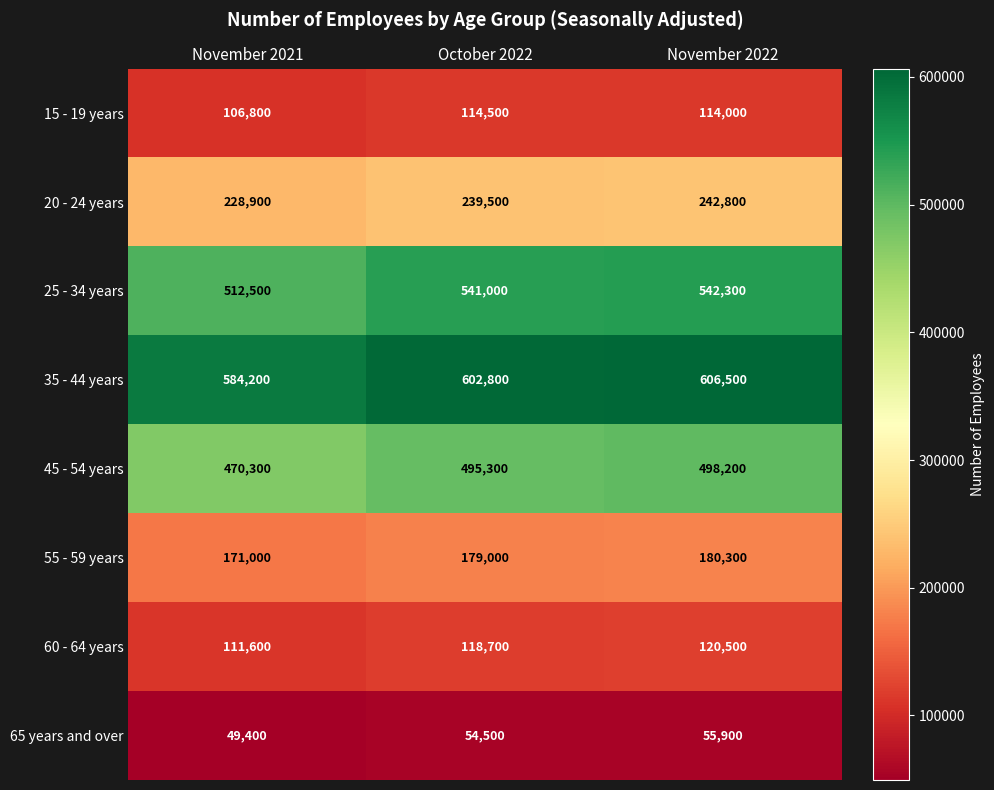

Which series has the largest total across all categories?

35 - 44 years